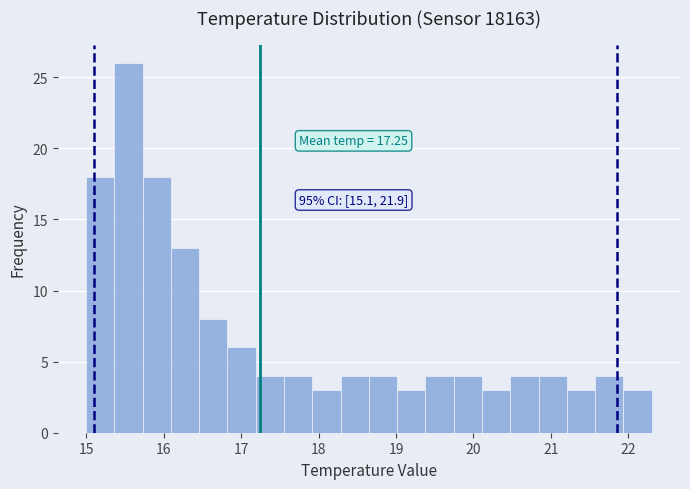

Around what value on the x-axis is the tallest bar? Give the approximate position of its centre, as read against the axis.

15.5